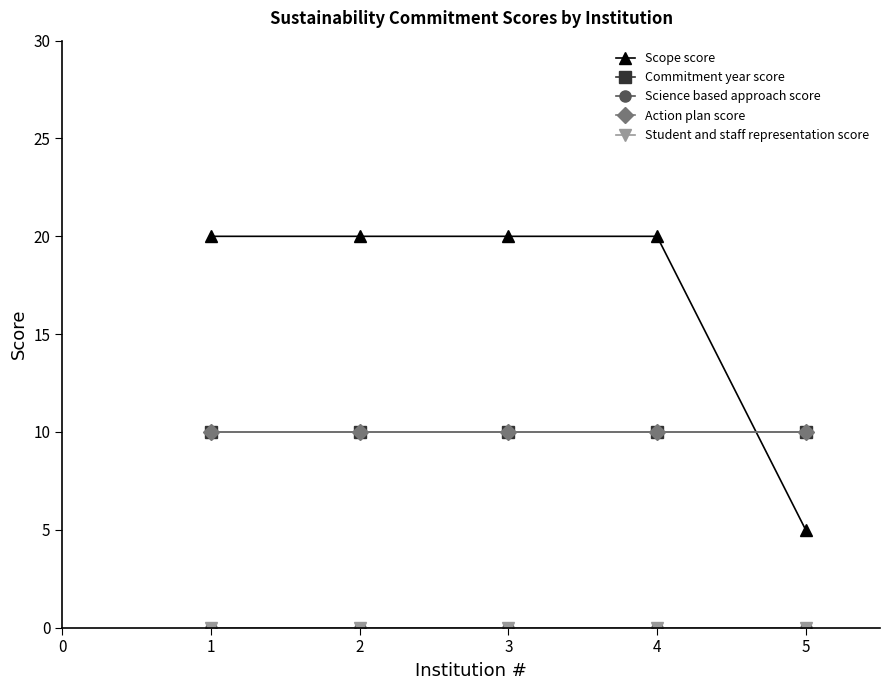

True or false: Science based approach score has more than 1 points higher than both neighbors.

False